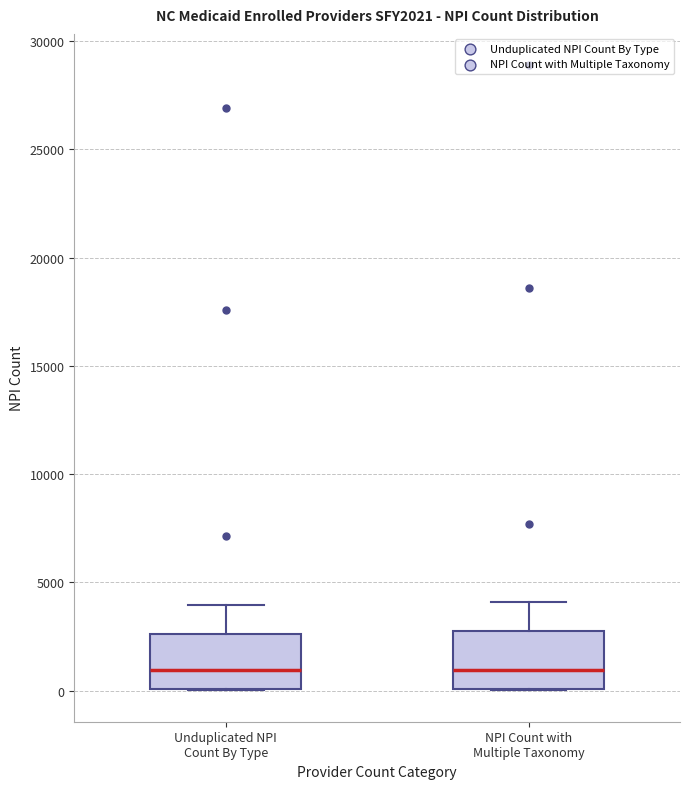

Where does the upper whisker of the box for NPI Count with Multiple Taxonomy end on the y-axis? The values are not printed on the chart, so give them approximately, as read against the axis.

4000